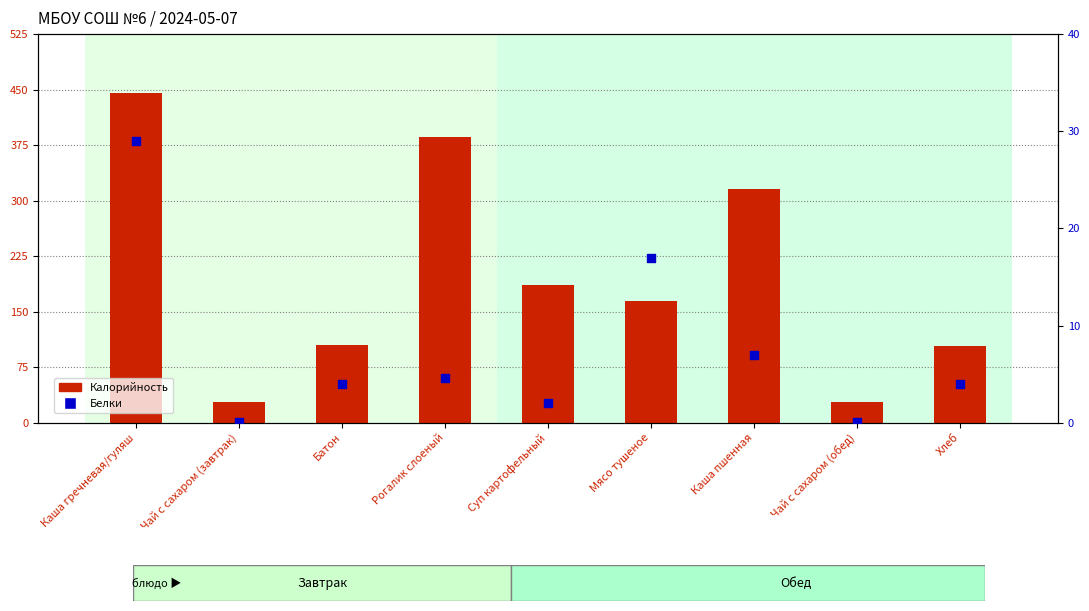

At which category is the sum across all series the highest?

Каша гречневая/гуляш